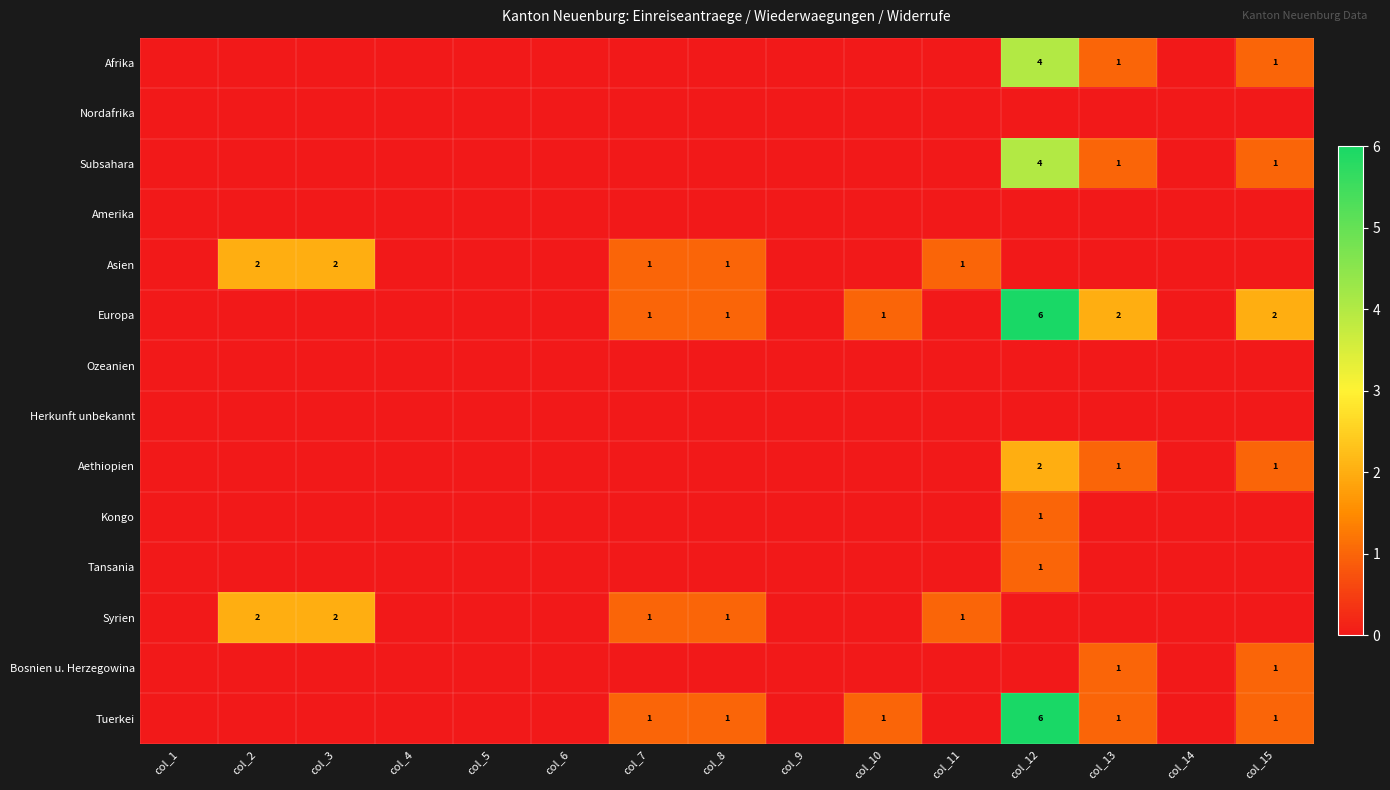

At which label does Subsahara reach its minimum?

col_1